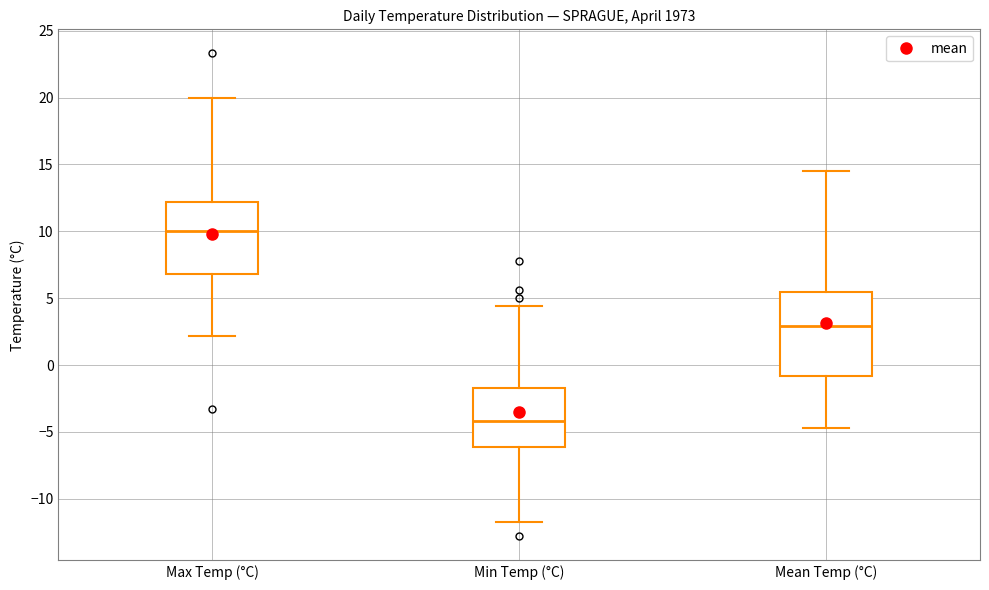

Reading left to right, transcribe this box plot: for each box, give where its median line is, the range the box spans, and where its two whiskers end, as read against the y-axis. The values are not printed on the chart, so give them approximately, as read against the axis.

Max Temp (°C): median 10.0, box 7.0 to 12.0, whiskers 2.0 to 20.0
Min Temp (°C): median -4.0, box -6.0 to -1.5, whiskers -11.5 to 4.5
Mean Temp (°C): median 3.0, box -1.0 to 5.5, whiskers -4.5 to 14.5